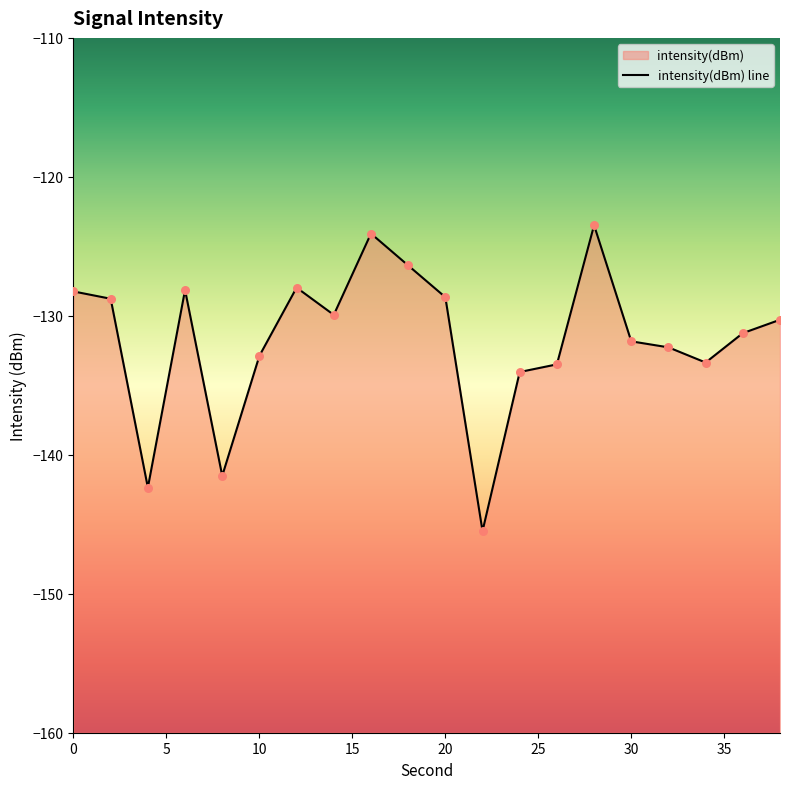

Between 38 and 6, which is larger?

6